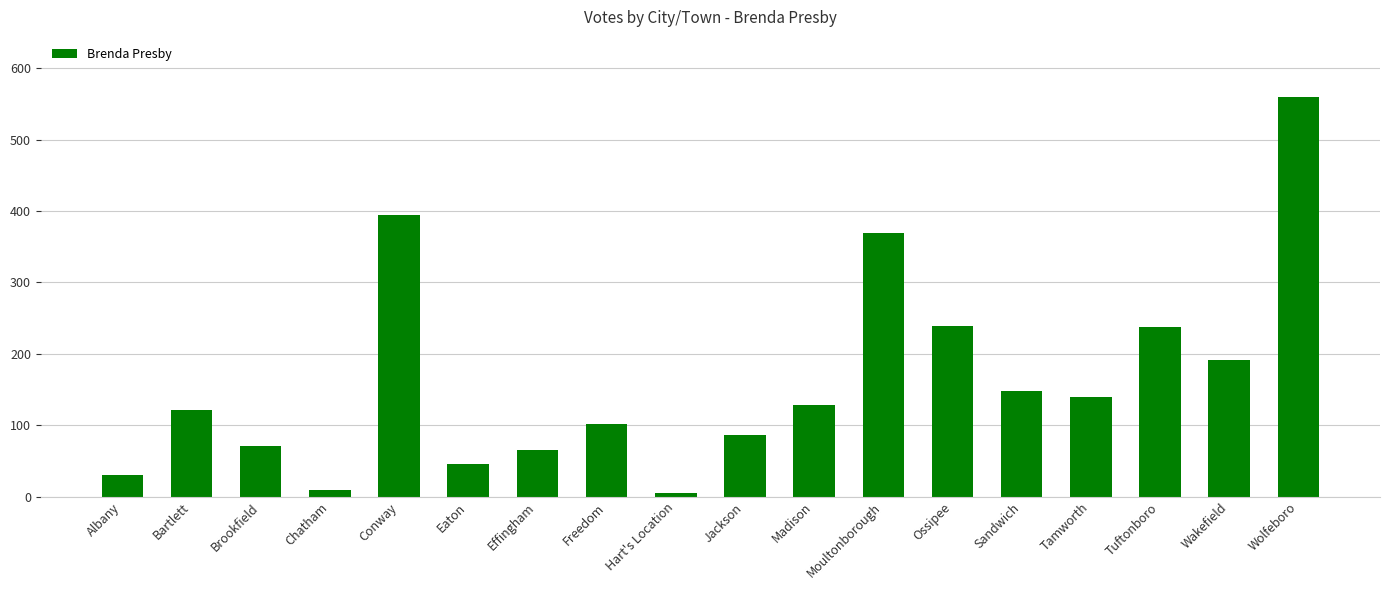

What is the greatest value displayed?

560